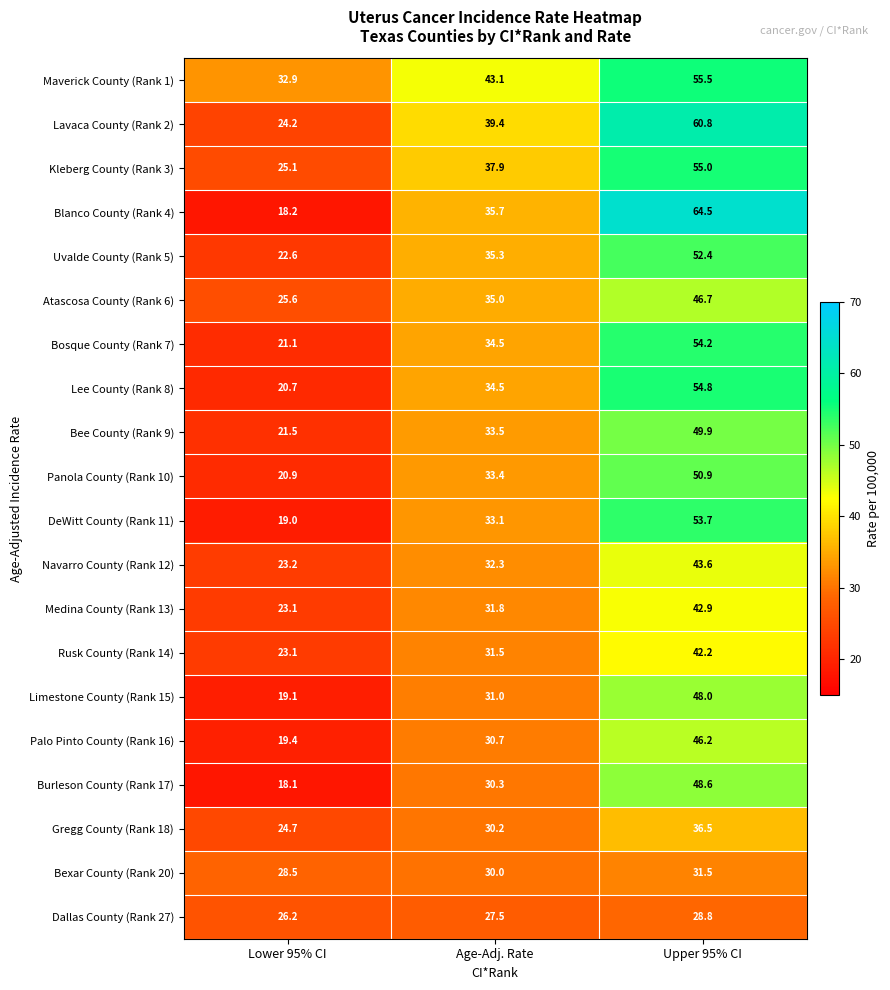

Where is Blanco County (Rank 4) nearest to the value 41?

Age-Adj. Rate